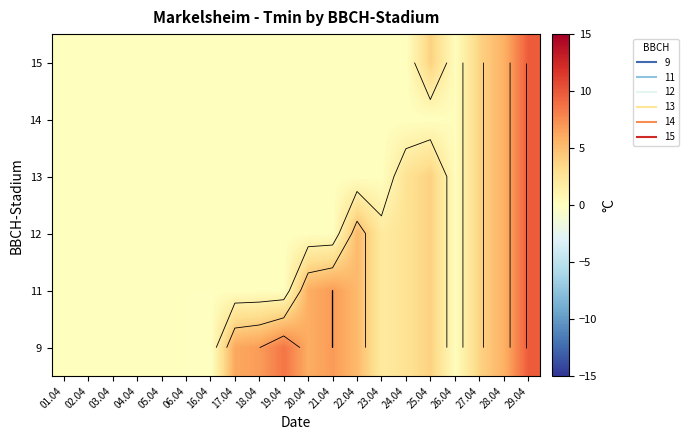

What is the difference between the highest and lowest values at 19.04?

8.6